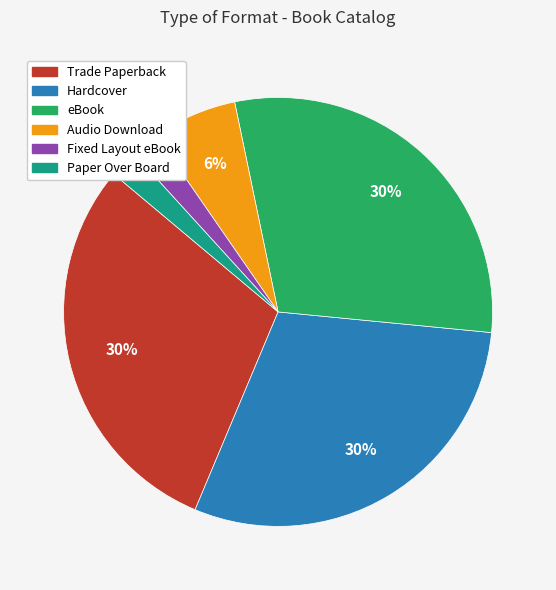

Do Audio Download and Fixed Layout eBook together represent more than half of the pie?

No